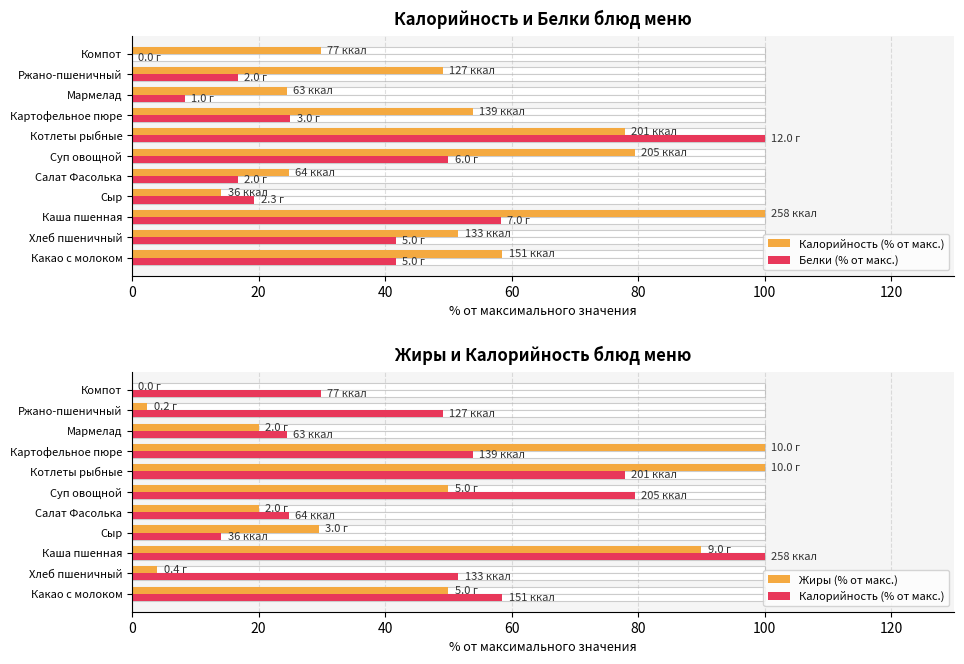

What is the value of the Калорийность (% от макс.) bar at the 5th from the left?

24.8